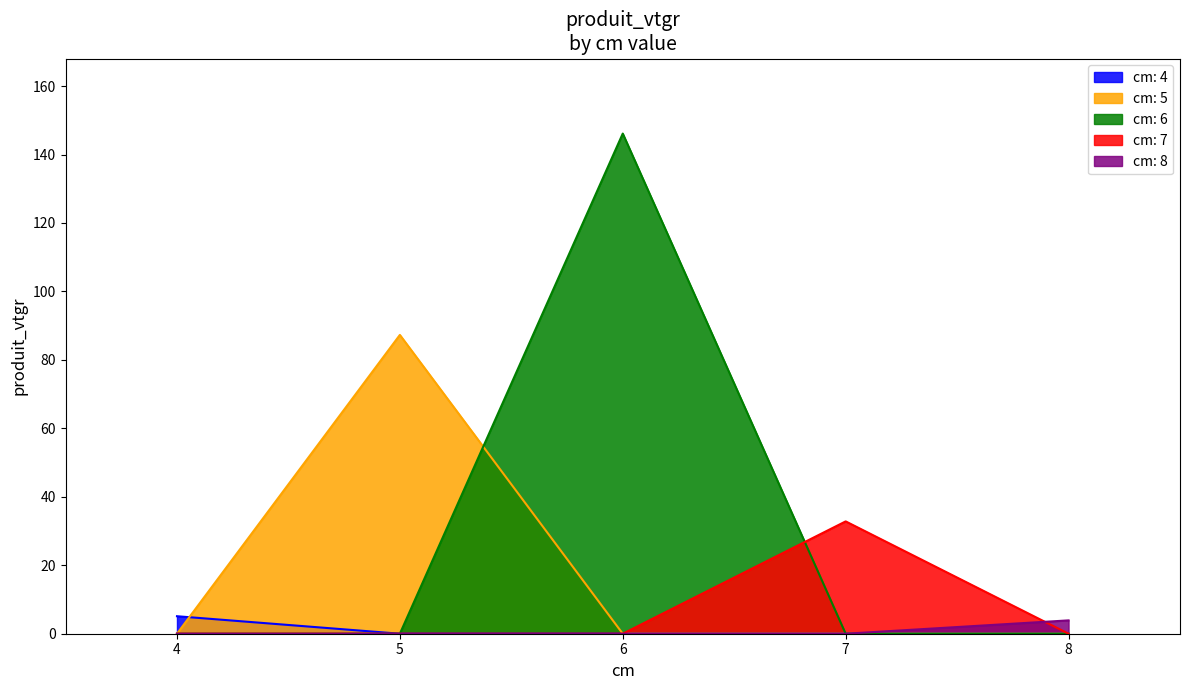

How many lines are shown in the chart?

5